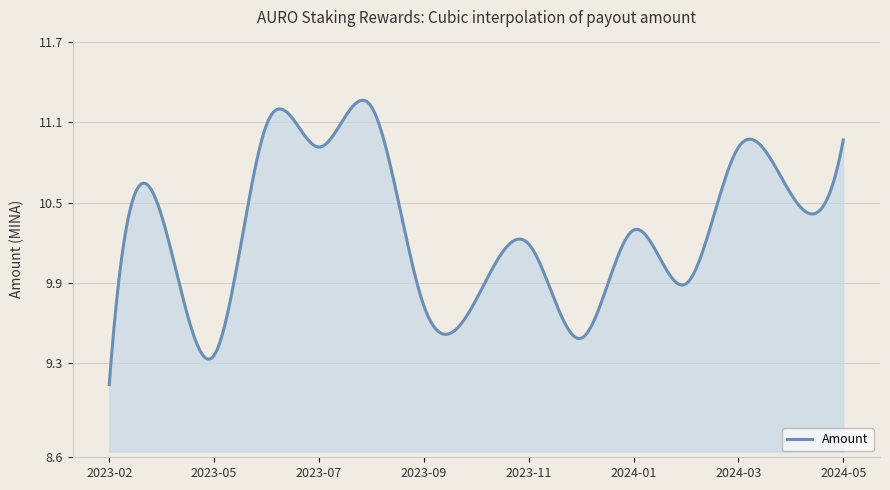

How many lines are shown in the chart?

1